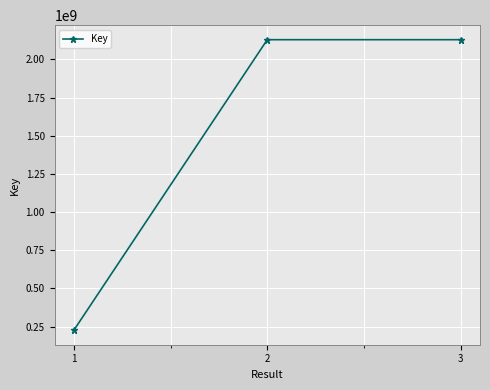

What is the change in value from 1 to 3?

+1902049408